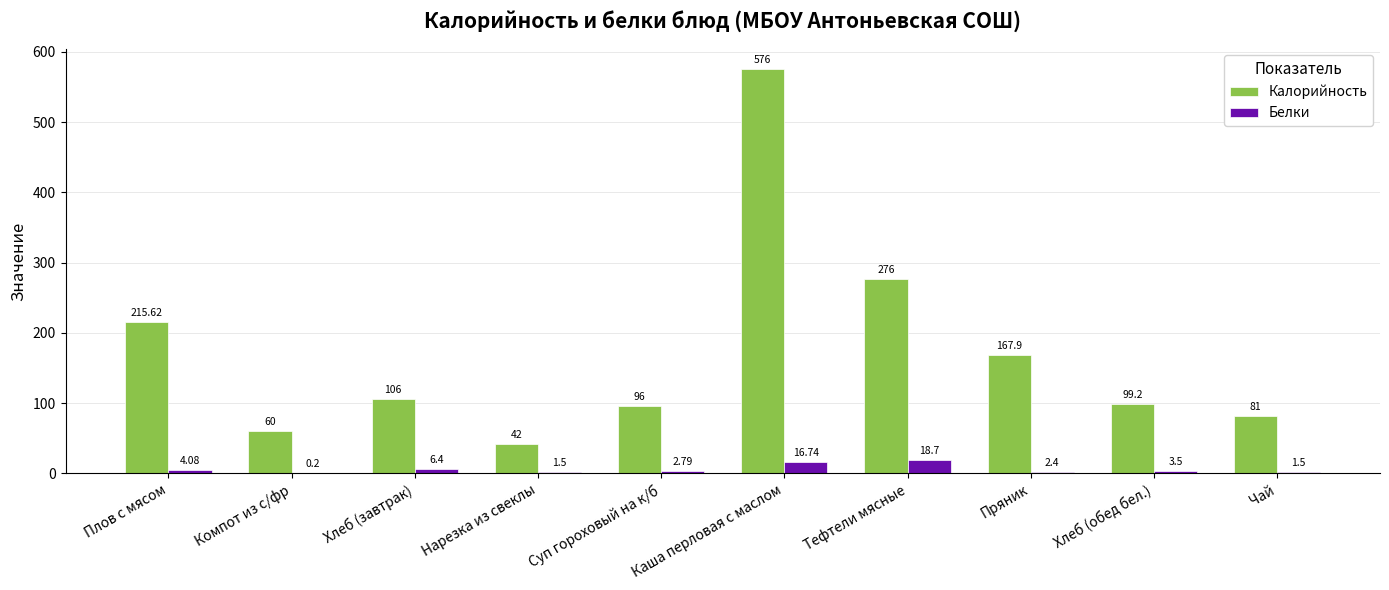

At which category does the chart reach its peak across all series?

Каша перловая с маслом